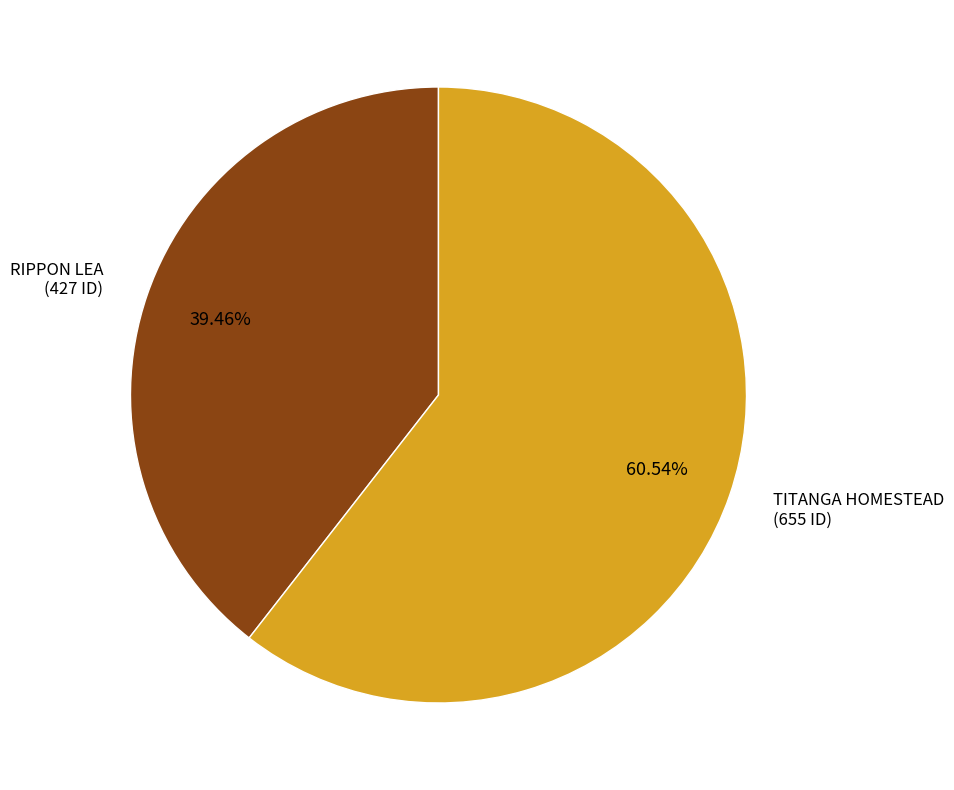

Is there a majority slice in this chart?

Yes